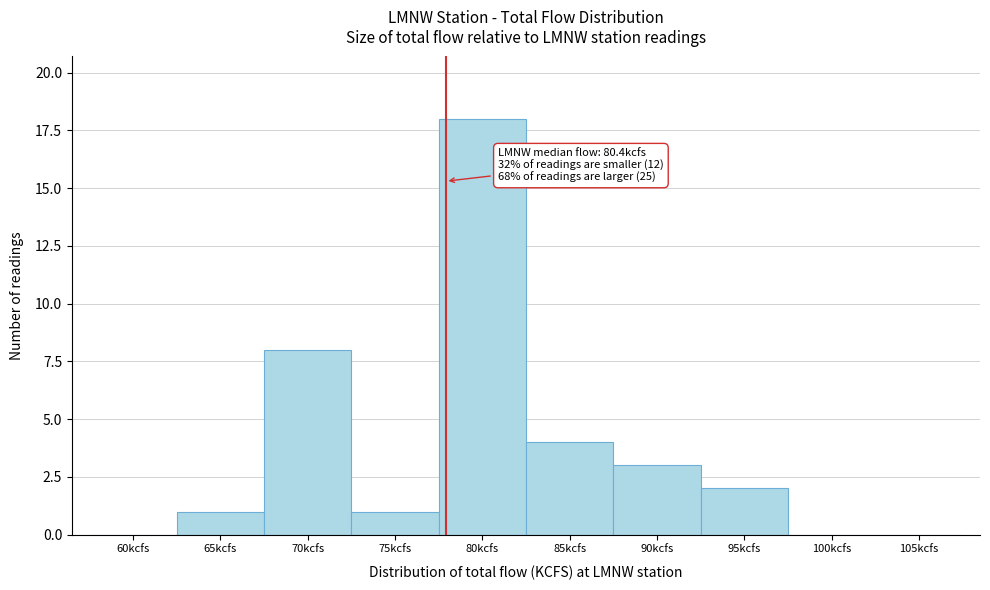

Reading left to right, list all the values displayed in this chart.

60kcfs=0	65kcfs=1	70kcfs=8	75kcfs=1	80kcfs=18	85kcfs=4	90kcfs=3	95kcfs=2	100kcfs=0	105kcfs=0